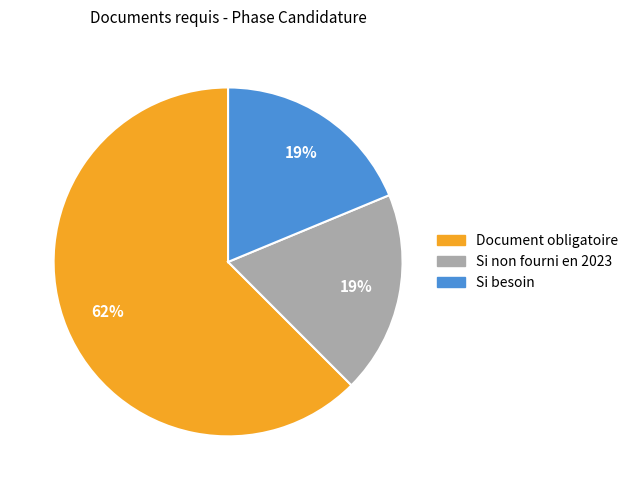

Count the number of slices in the pie.

3